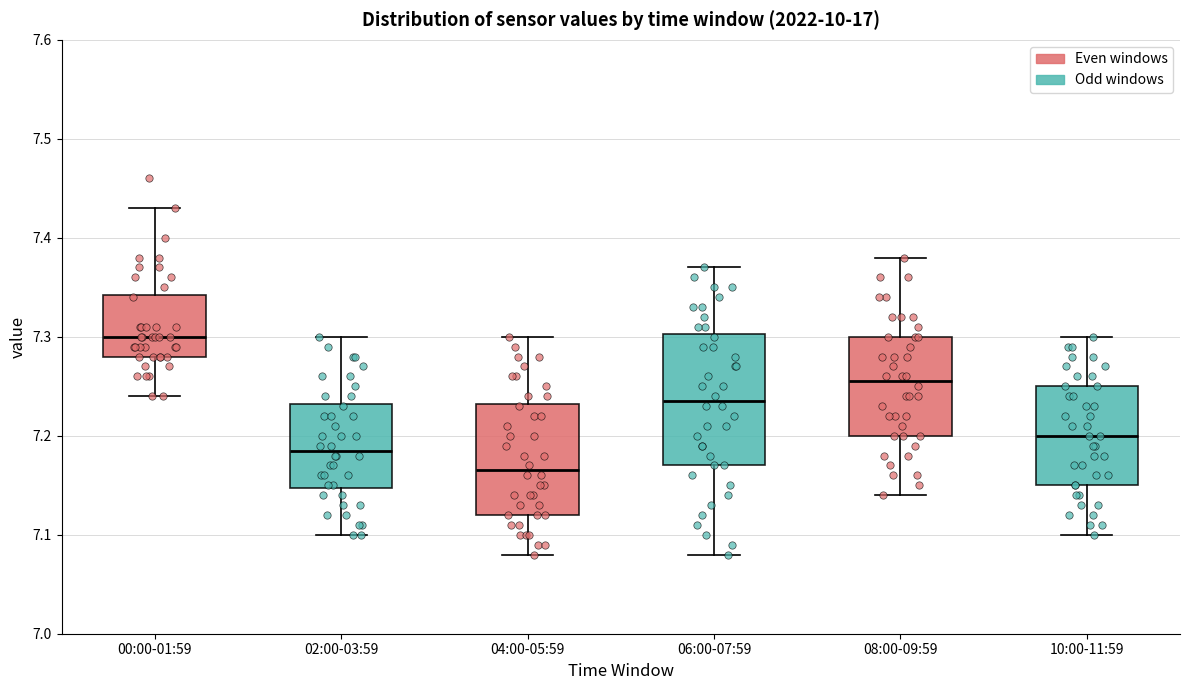

Where does the median line of the box for 10:00-11:59 sit on the y-axis? The values are not printed on the chart, so give them approximately, as read against the axis.

7.20